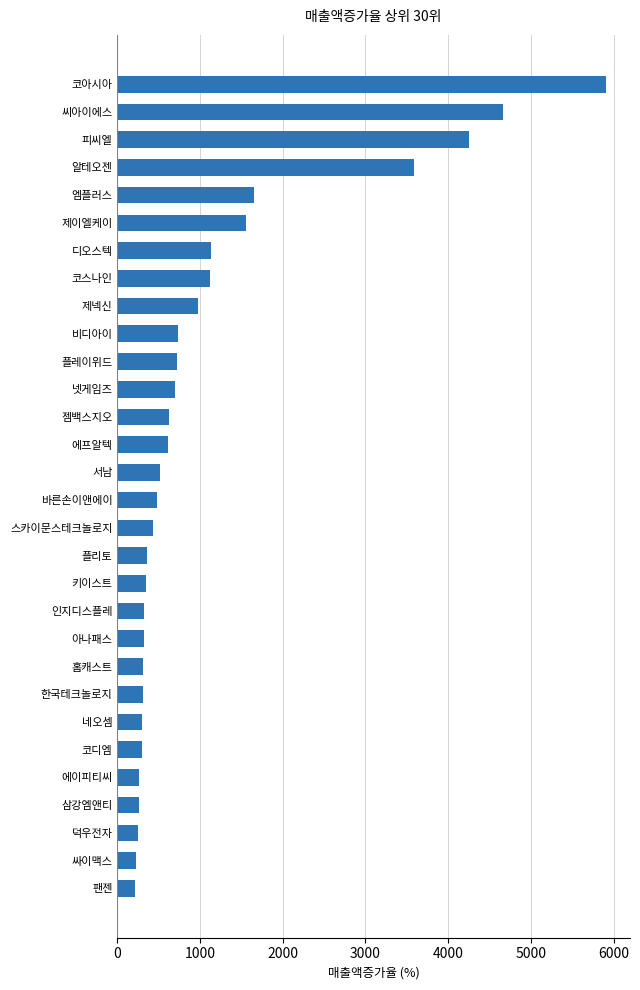

What is the change in value from 네오셈 to 에프알텍?

+312.1